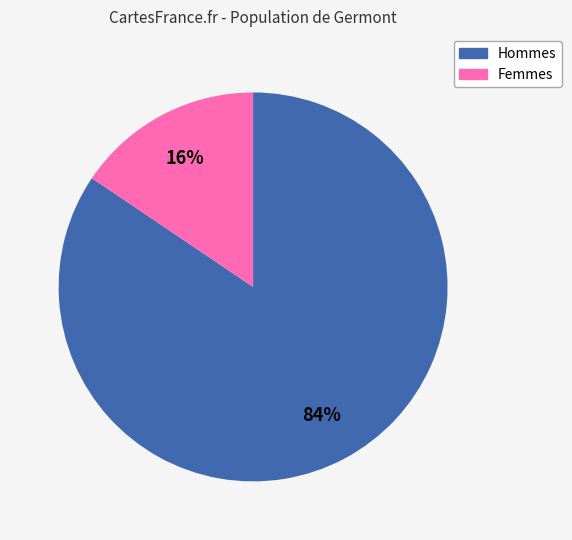

Is there a majority slice in this chart?

Yes